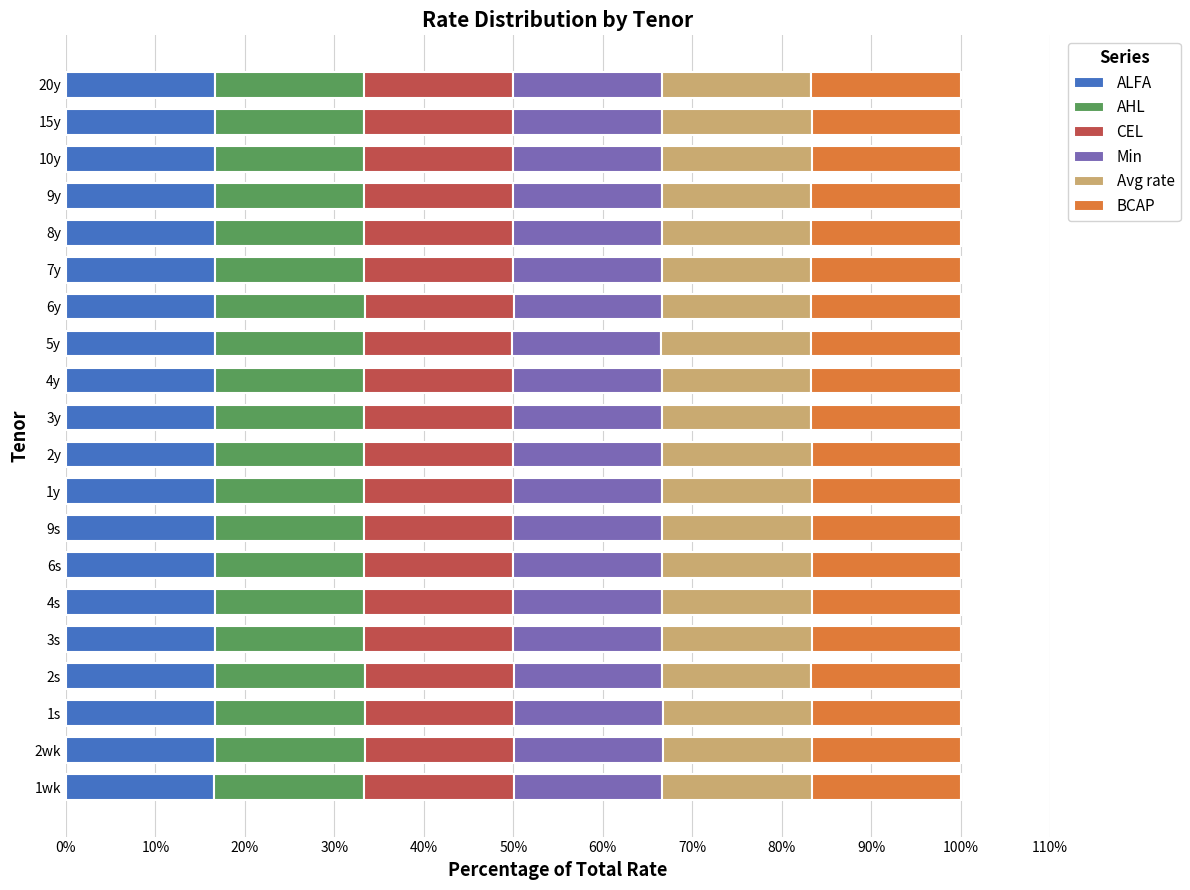

What is the total value across all series at 6s?

100.0